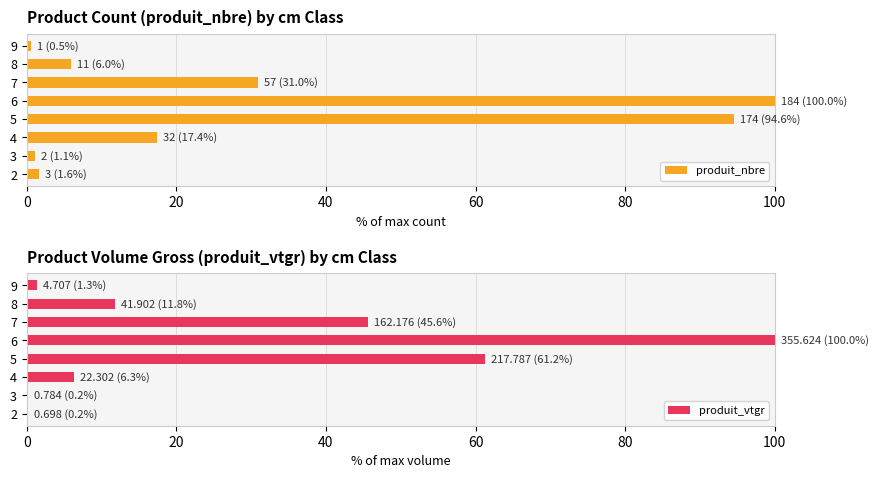

At which label is produit_nbre closest to 50?

7